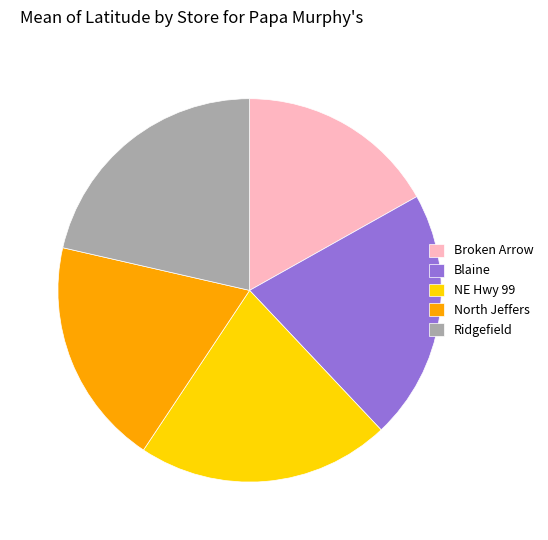

Which category has the smallest portion of the pie?

Broken Arrow